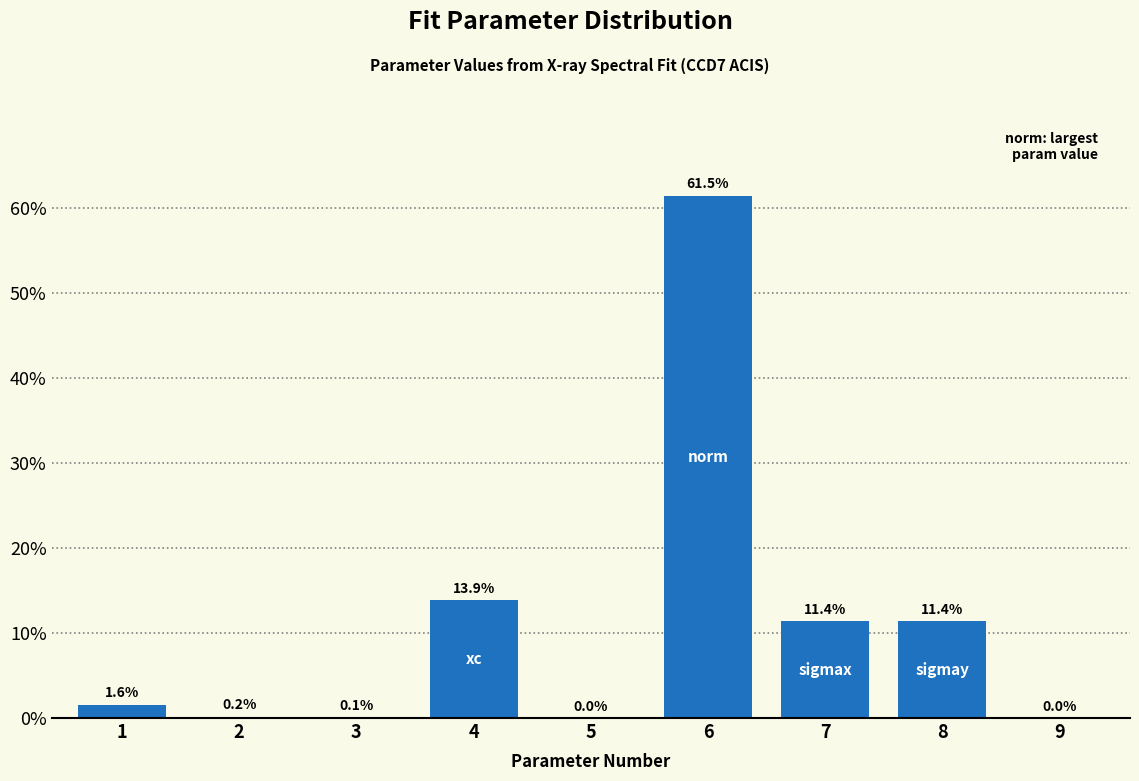

Approximately how many times larger is the value at 6 compared to 4?

4.4